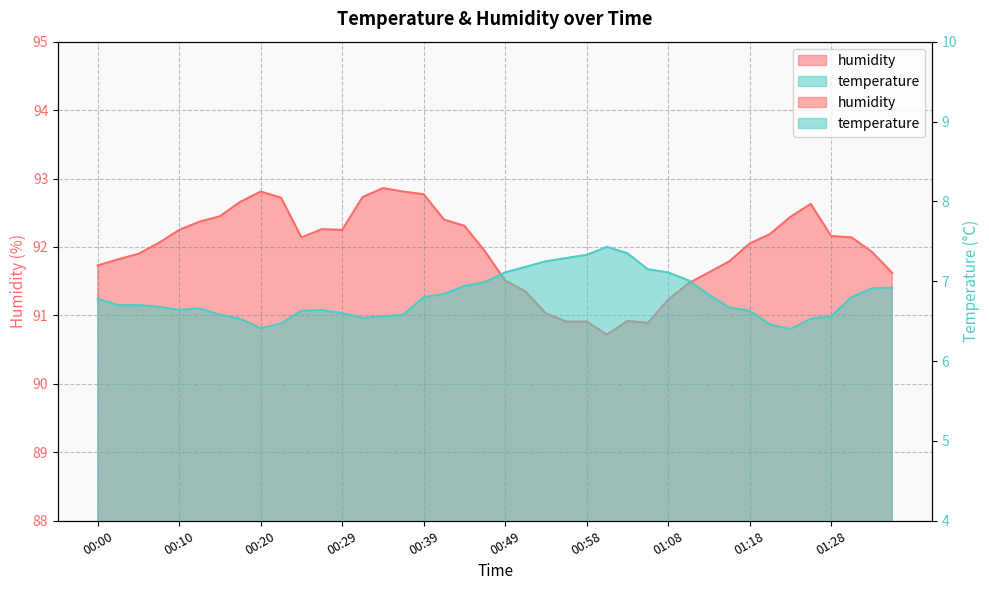

How many lines are shown in the chart?

2